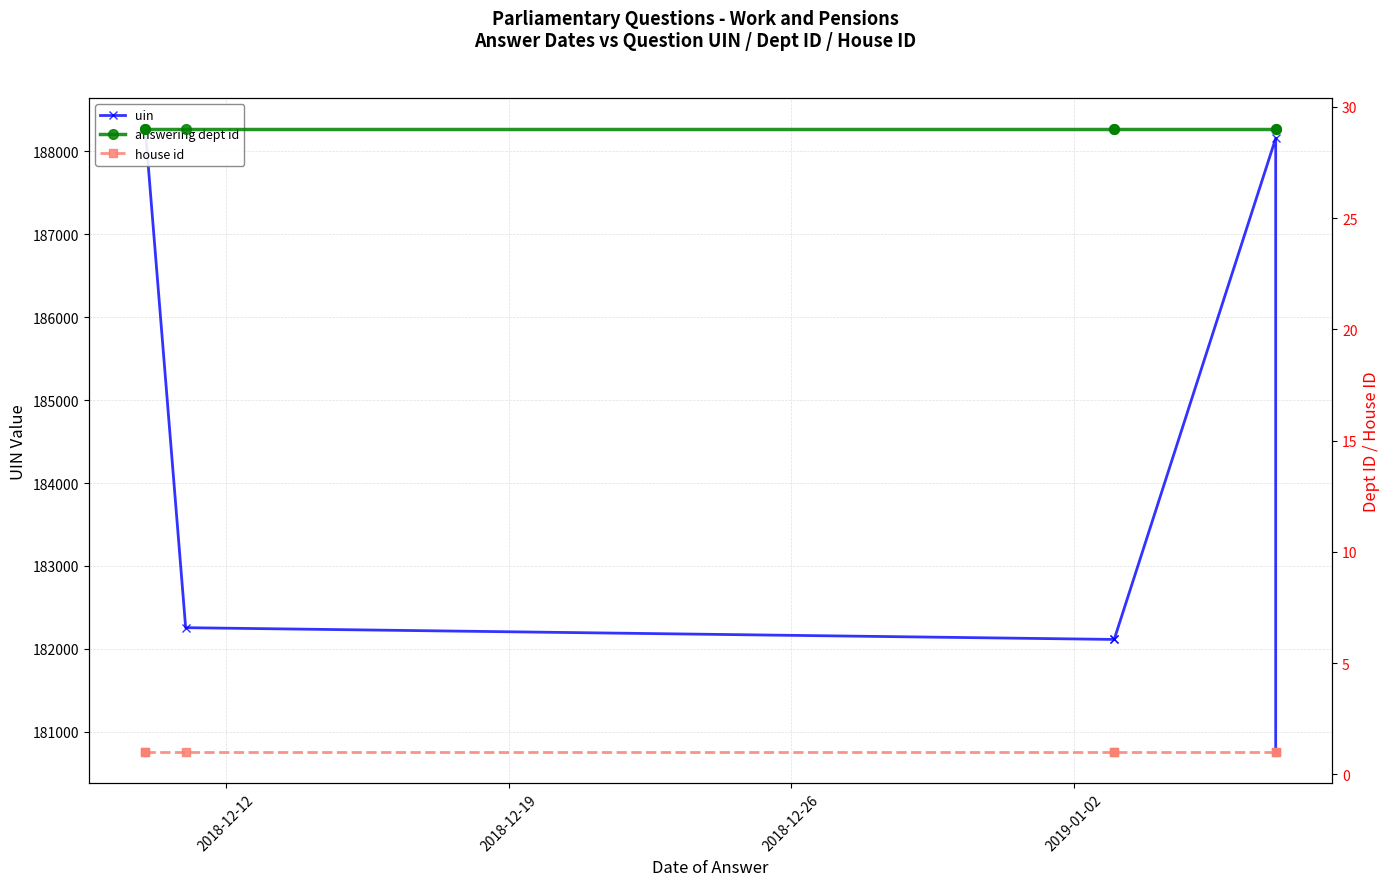

Is the value of uin at 2019-01-02 greater than the value of house id at 2019-01-02?

Yes